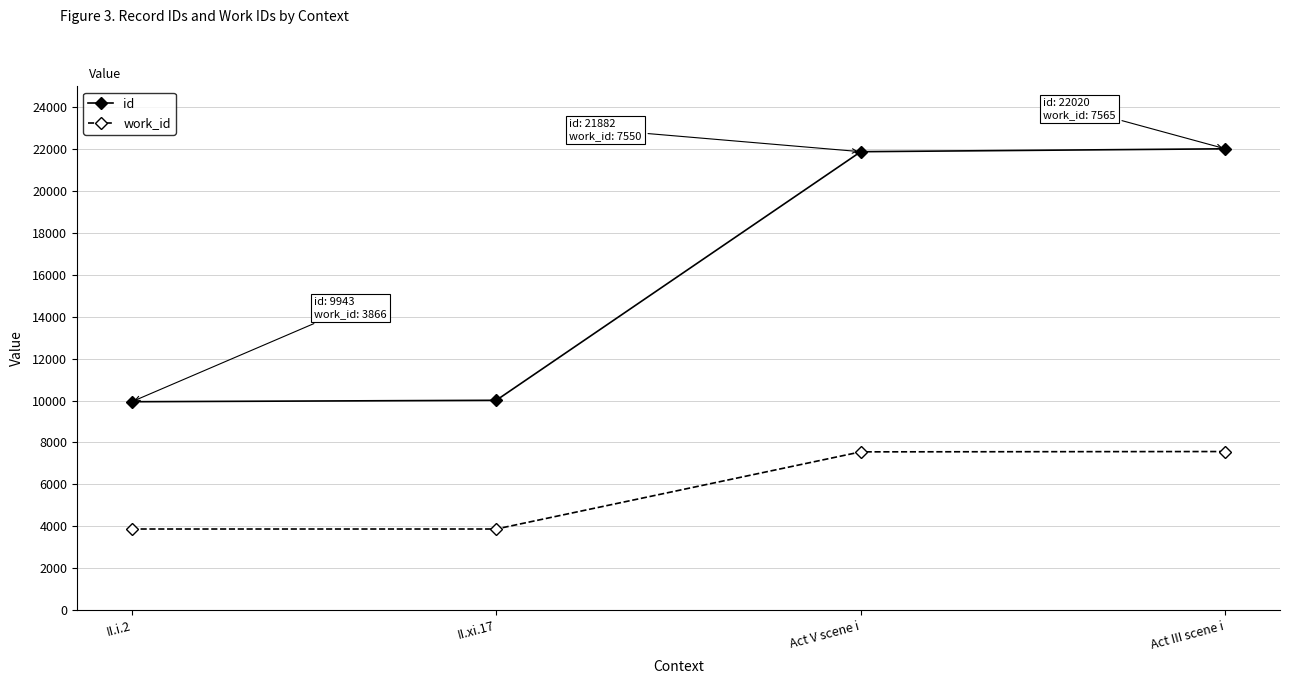

What is the difference between the work_id values at II.i.2 and Act III scene i?

3699